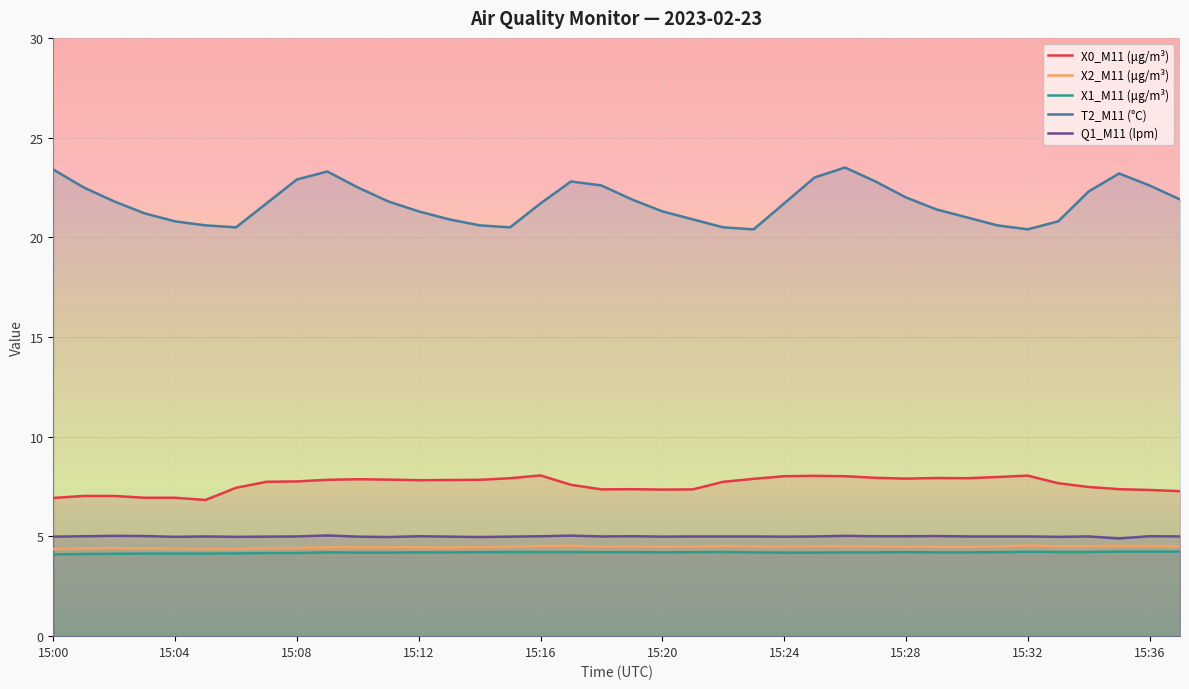

Which series has the widest spread of values?

T2_M11 (°C)